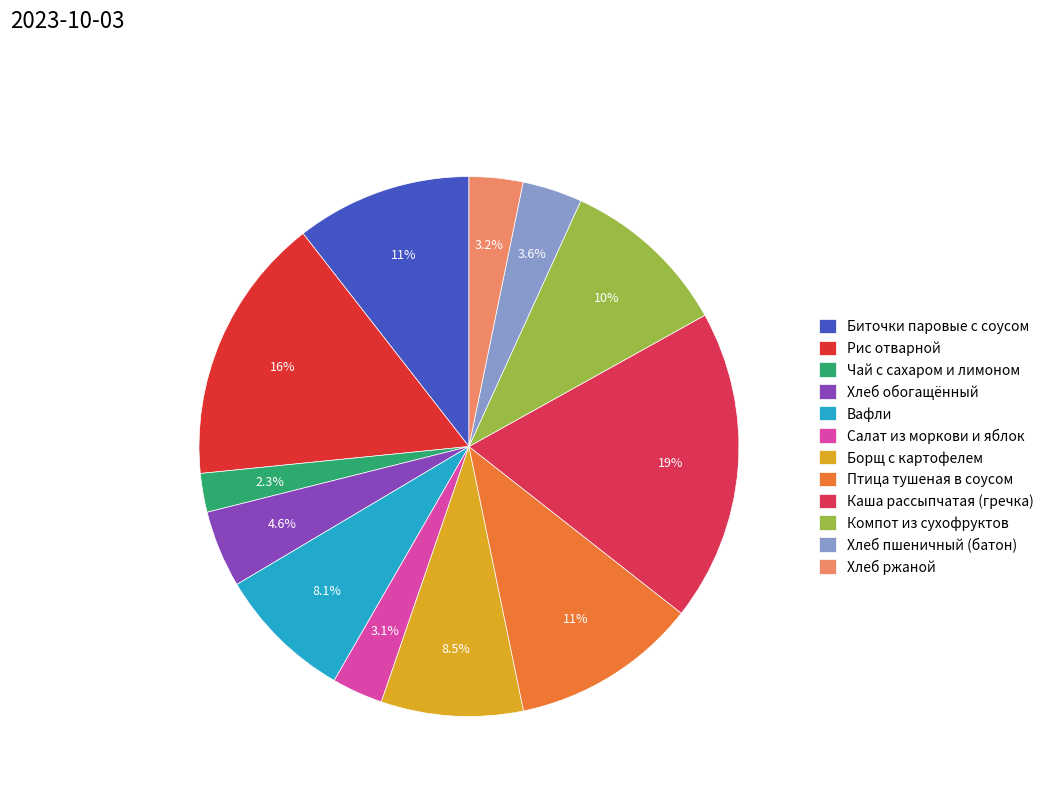

What percentage is NOT represented by Вафли?

91.9%